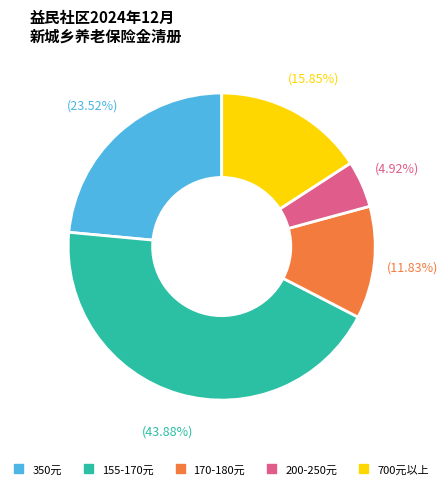

Between 200-250元 and 700元以上, which is larger?

700元以上